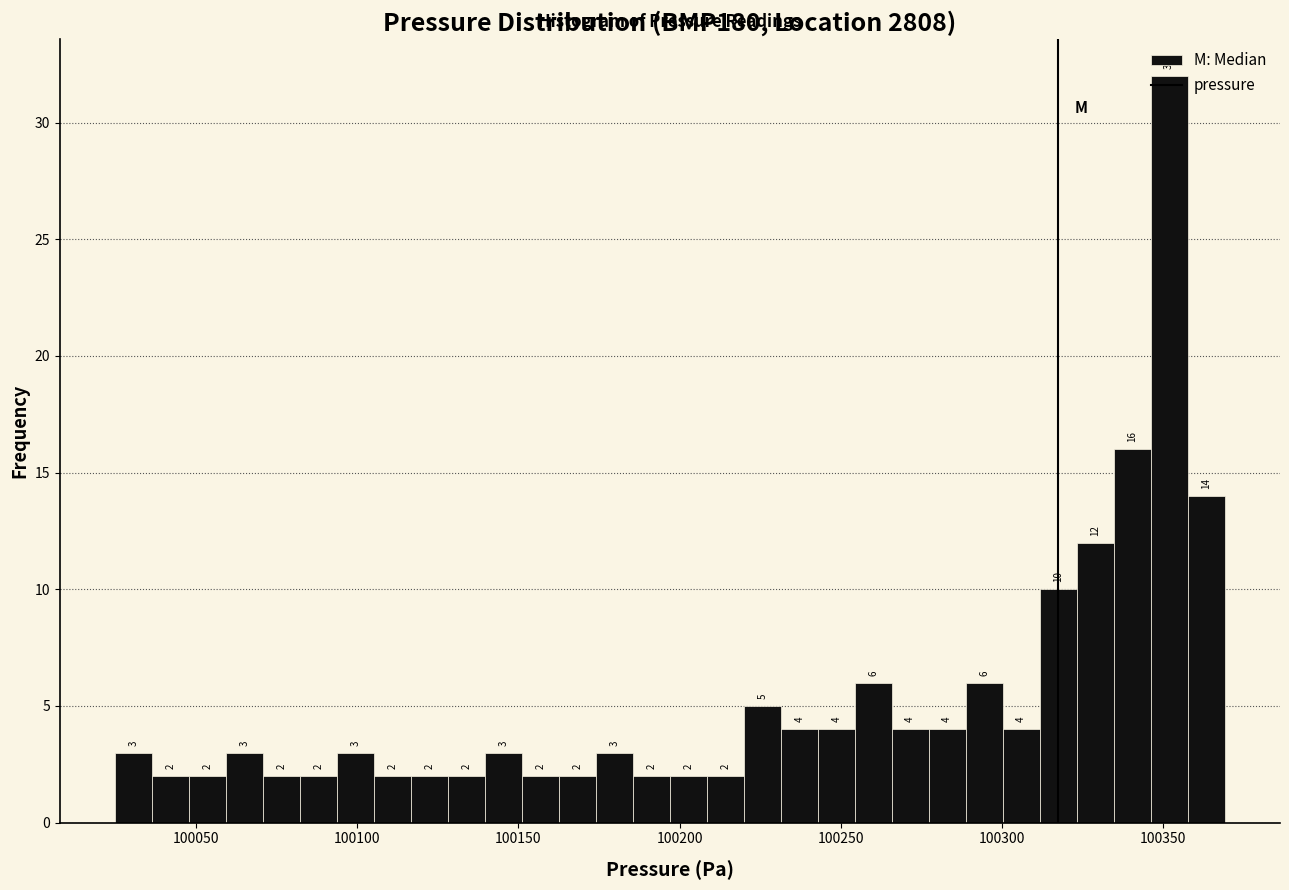

Around what value on the x-axis is the tallest bar? Give the approximate position of its centre, as read against the axis.

100350